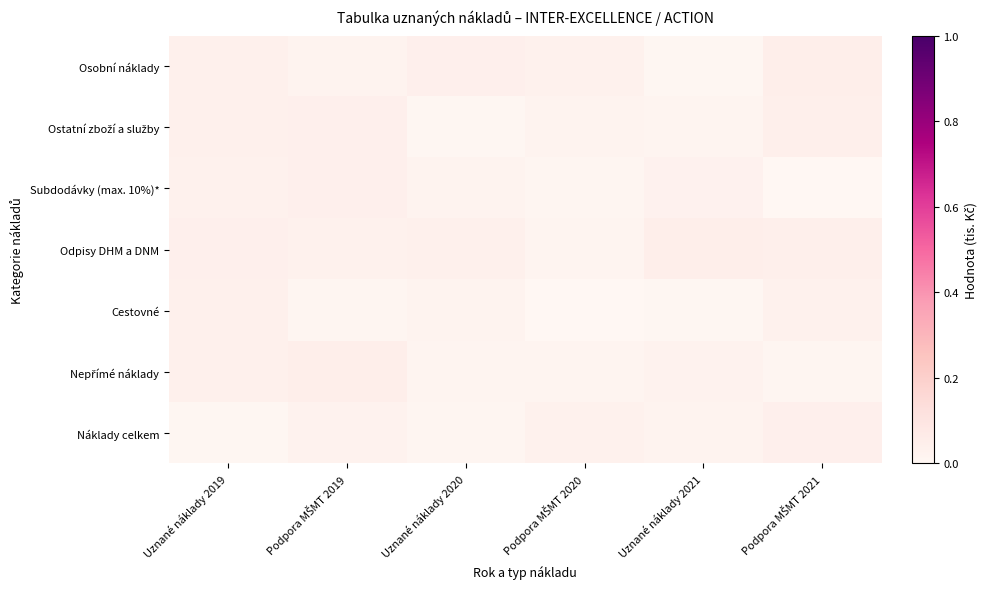

List the series in order of their peak value, highest first.

Osobní náklady, Odpisy DHM a DNM, Nepřímé náklady, Ostatní zboží a služby, Náklady celkem, Subdodávky (max. 10%)*, Cestovné